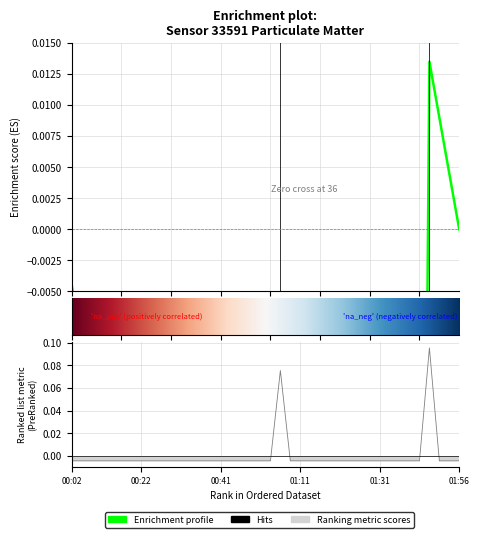

Rank the categories by value from lowest to highest.

00:02, 00:04, 00:07, 00:09, 00:14, 00:17, 00:19, 00:22, 00:24, 00:27, 00:29, 00:32, 00:34, 00:37, 00:39, 00:41, 00:44, 00:46, 00:49, 00:51, 00:56, 01:09, 01:11, 01:14, 01:16, 01:19, 01:21, 01:24, 01:26, 01:29, 01:31, 01:36, 01:38, 01:41, 01:46, 01:51, 01:53, 01:56, 01:04, 01:48